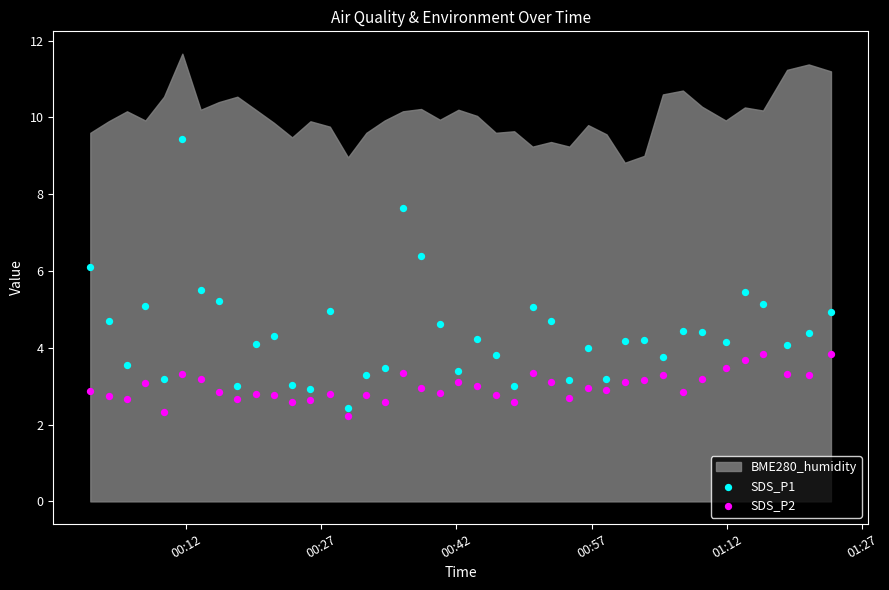

Which series has the widest spread of Y values?

SDS_P1